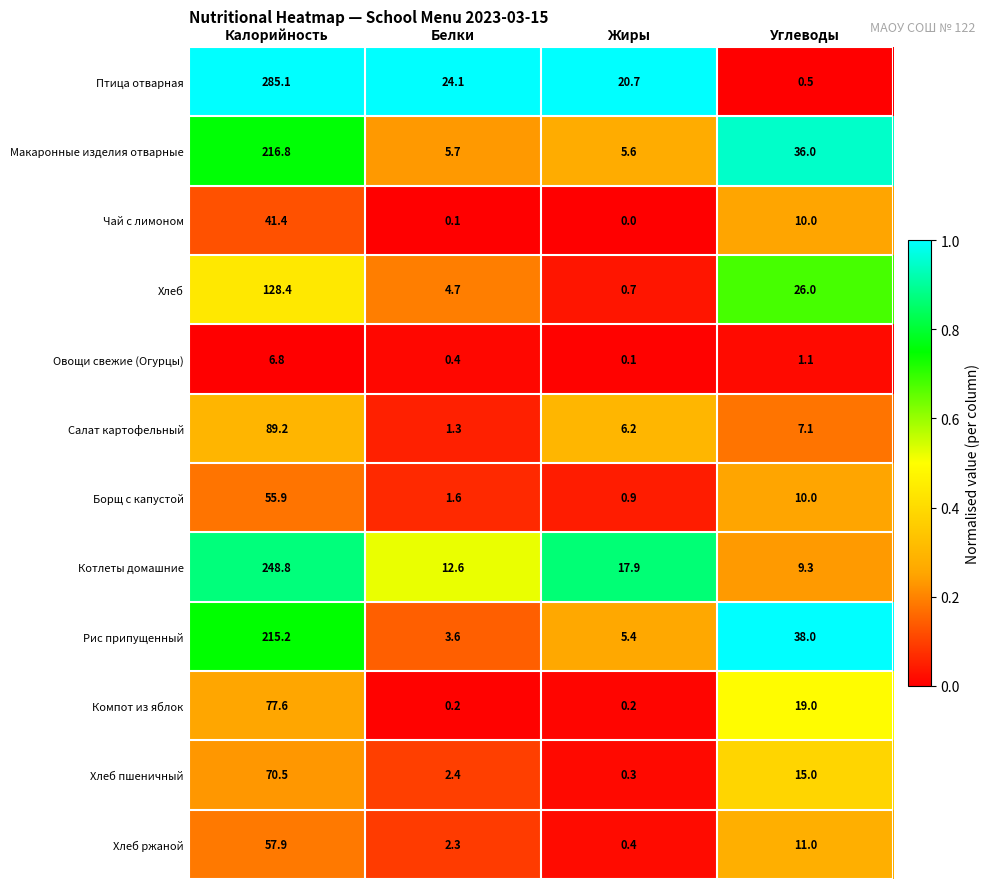

What is the maximum value shown in the chart?

285.1